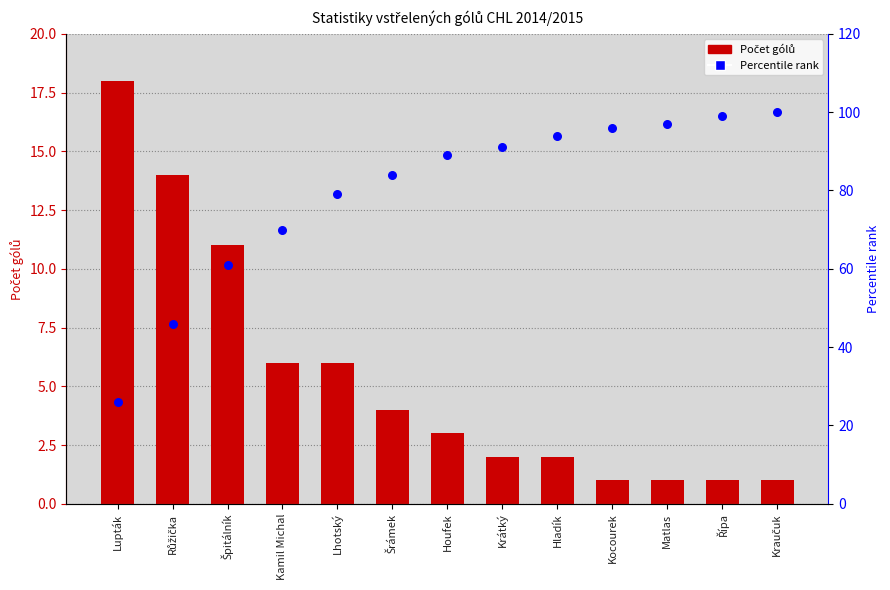

Is the value of Percentile rank at Růžička greater than the value of Počet gólů at Houfek?

Yes